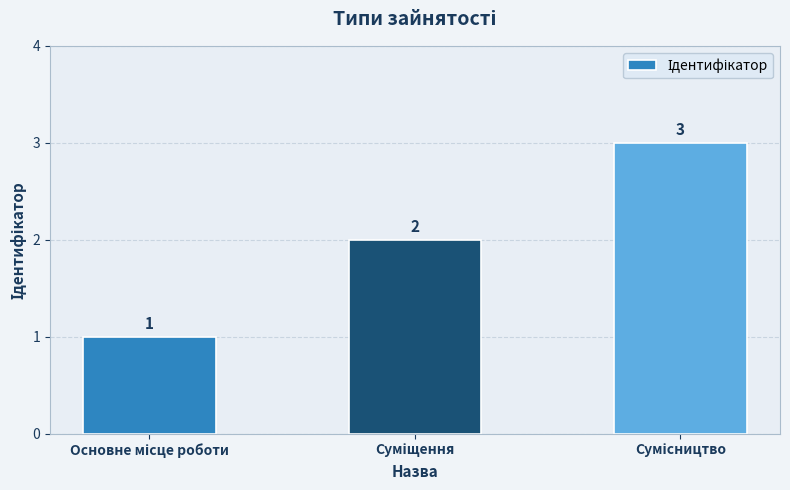

What is the minimum value shown in the chart?

1